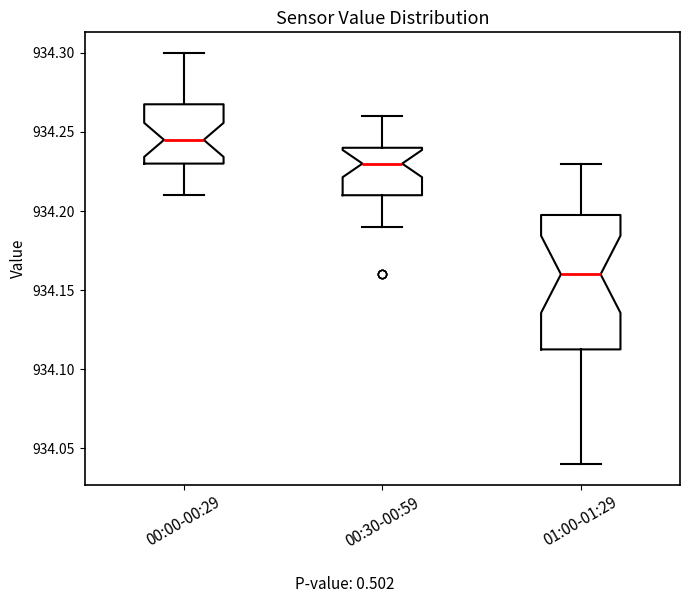

Where is the upper edge of the box for 00:00-00:29 on the y-axis? The values are not printed on the chart, so give them approximately, as read against the axis.

934.270